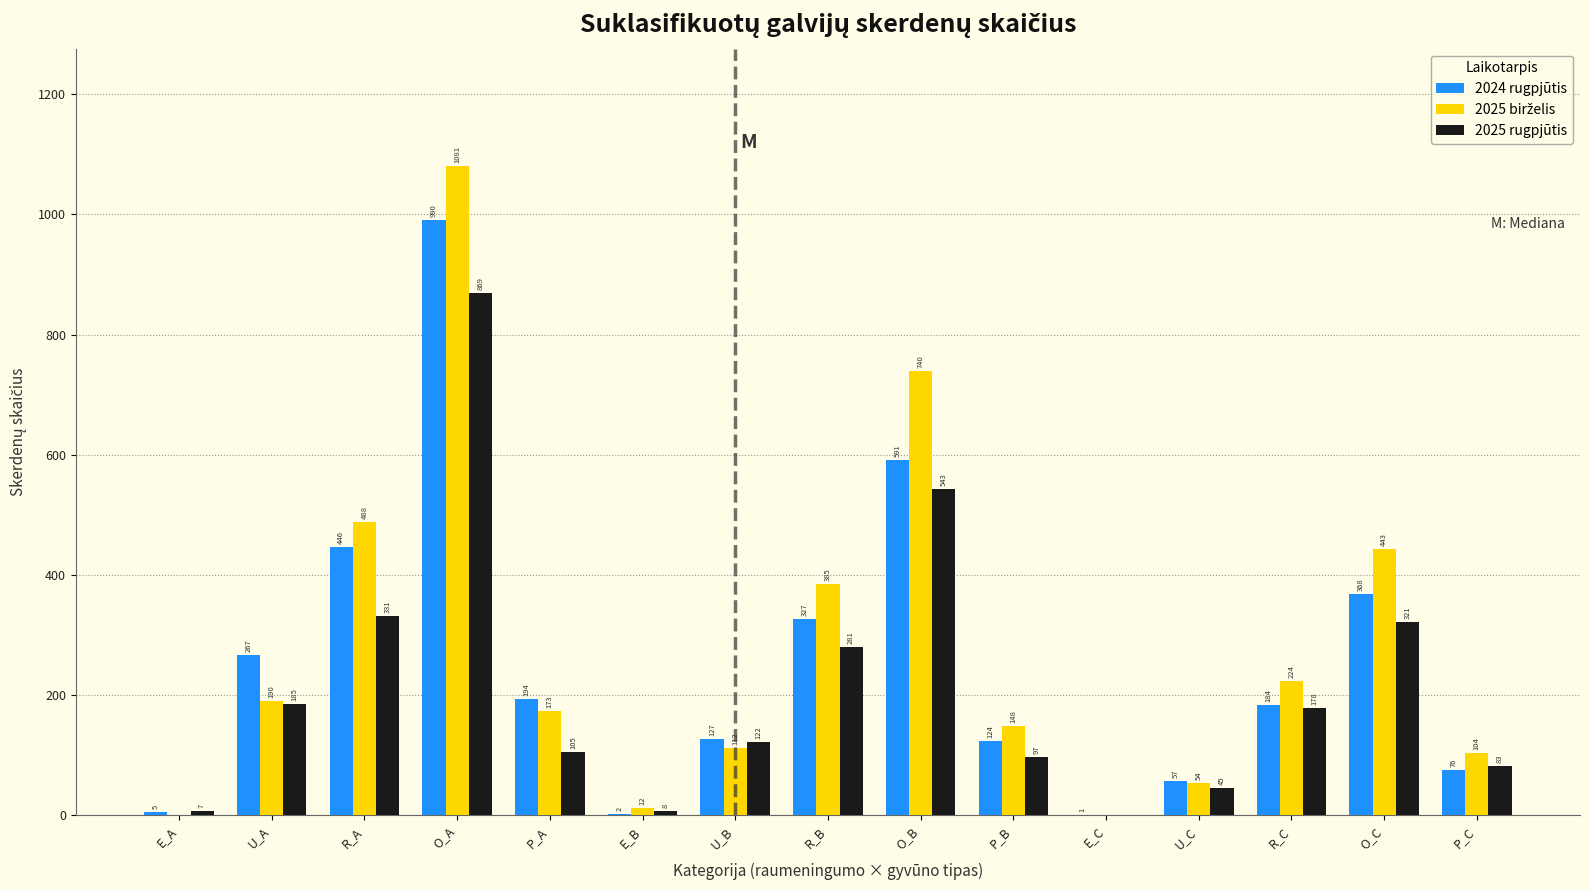

What is the sum of all 2024 rugpjūtis values?

3759